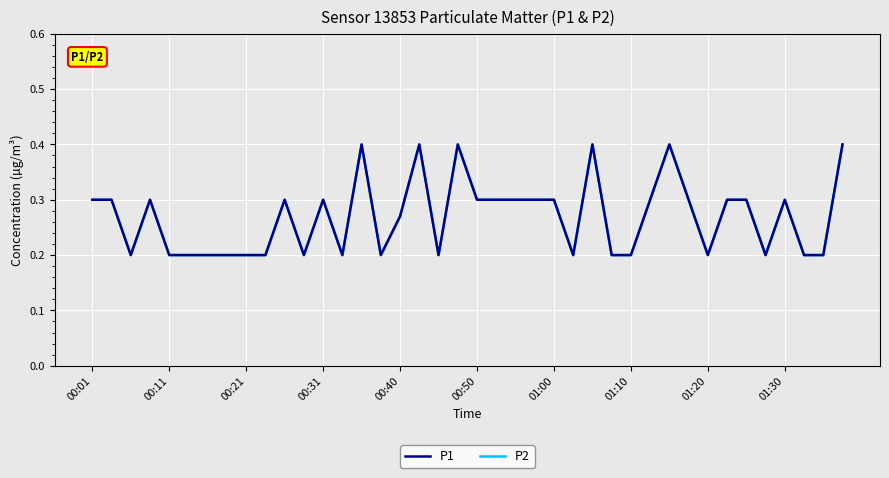

Is this an area chart (filled region under the line)?

No